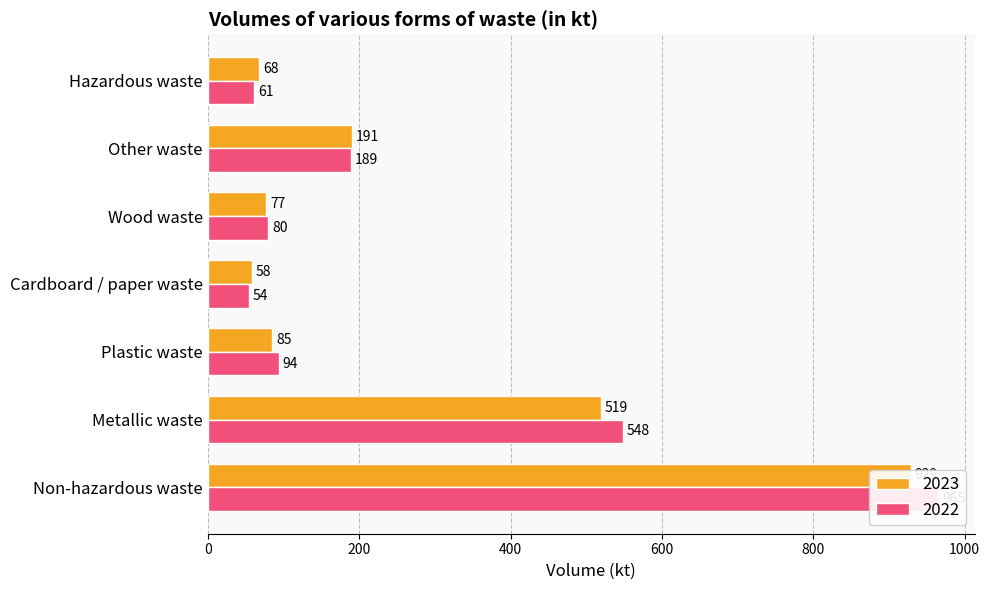

At which label does 2023 first exceed 85?

Non-hazardous waste